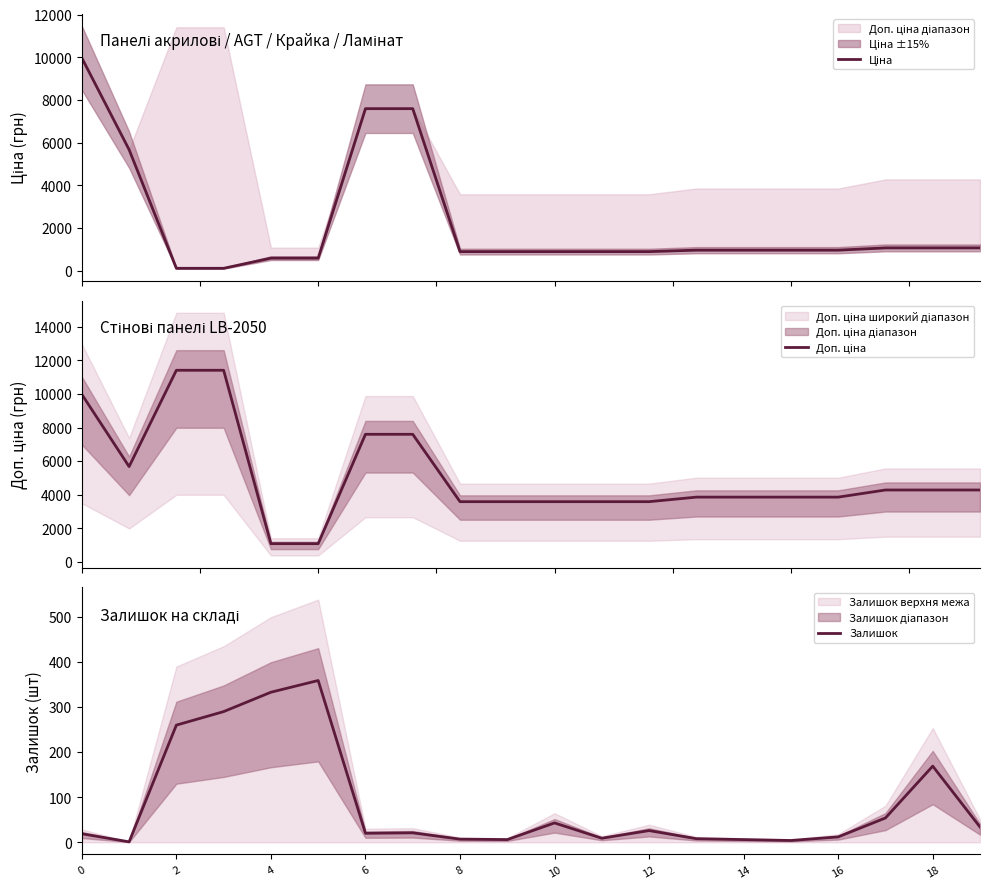

Count the number of data series in this chart.

3